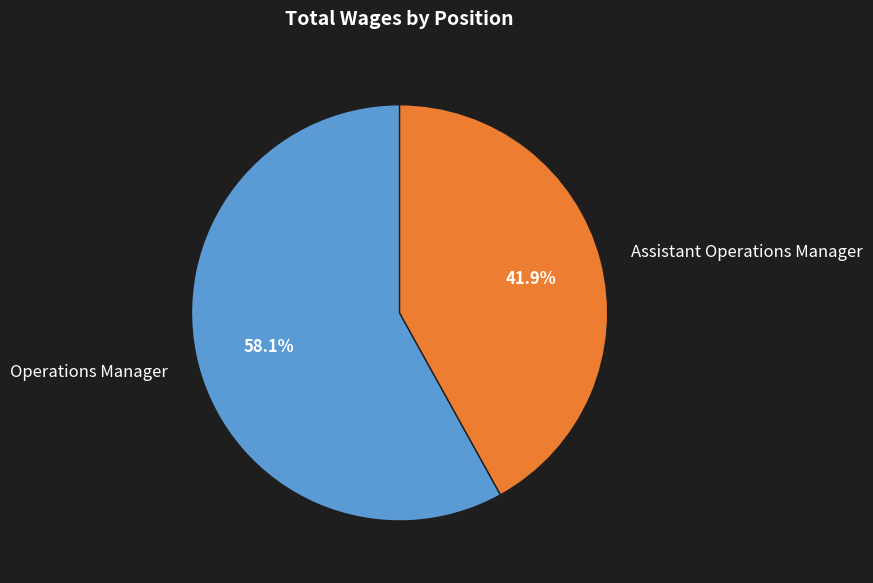

Rank the categories by value from highest to lowest.

Operations Manager, Assistant Operations Manager